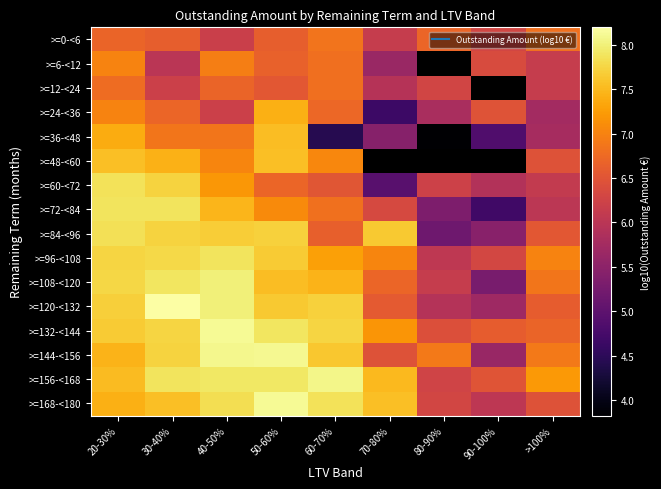

What is the sum of the >=168-<180 values at 80-90% and 60-70%?

14.2